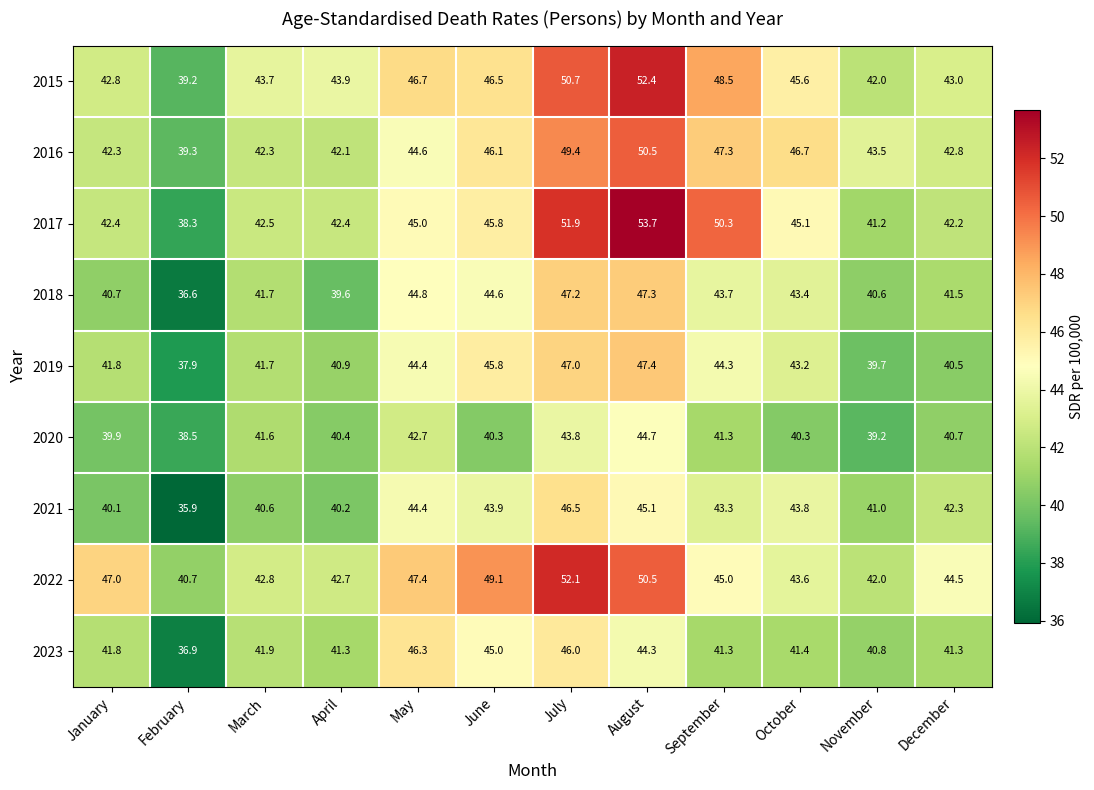

Which series has the largest total across all categories?

2022